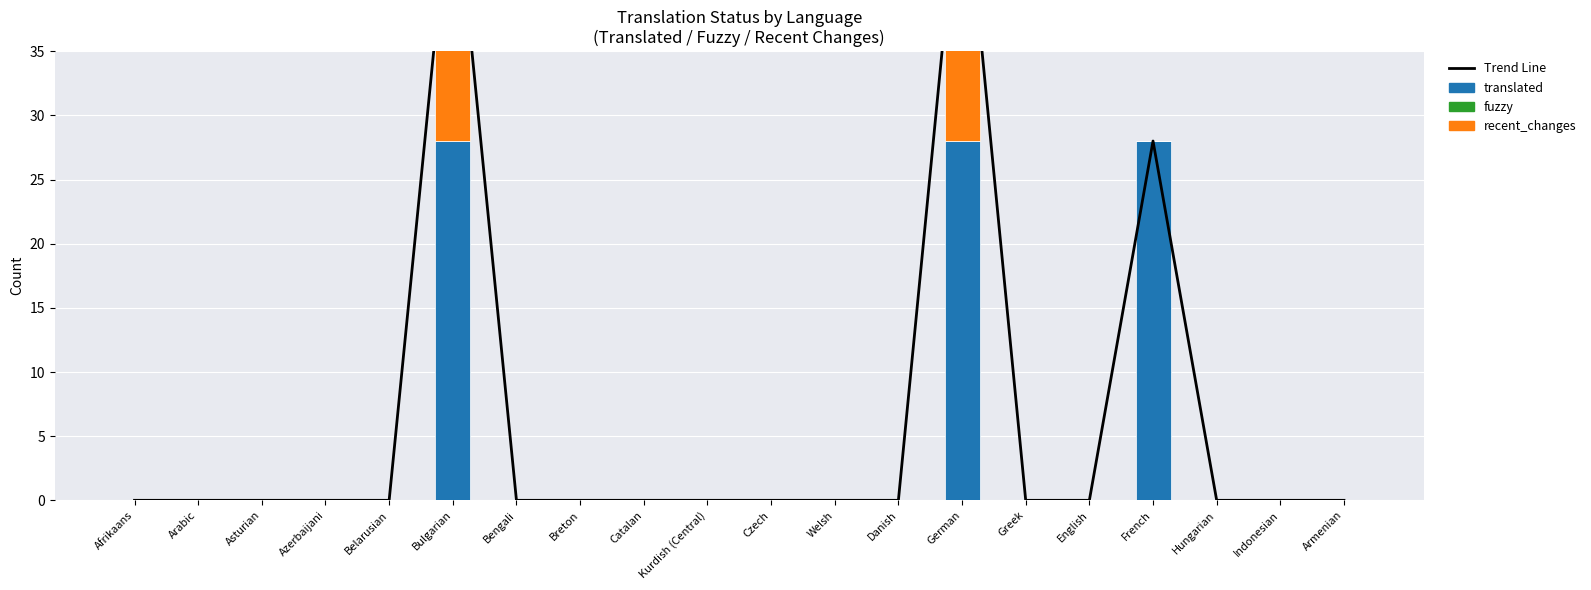

Are the bars horizontal?

No